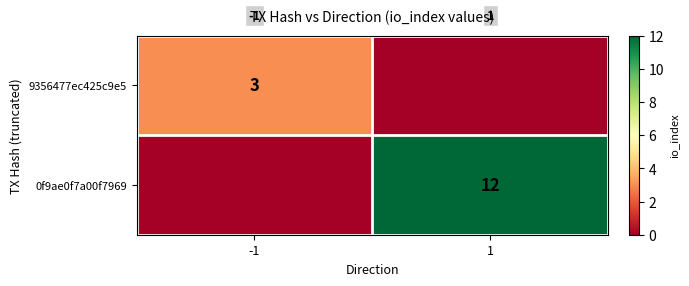

The 0f9ae0f7a00f7969 series shows 20 at 1. True or false?

False